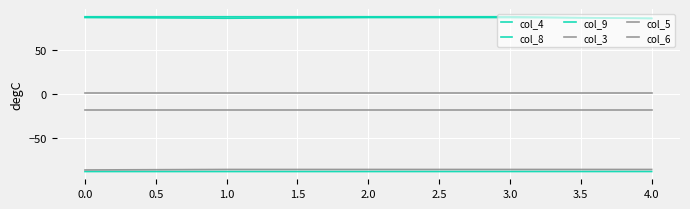

True or false: col_9 has a value of 85.2 at 1.0.

True